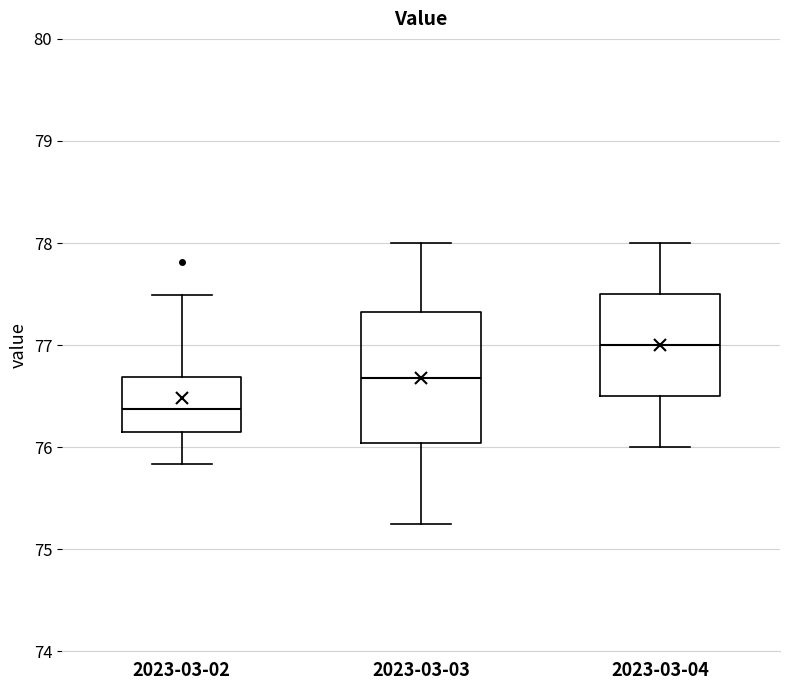

Which box's median line is the highest?

2023-03-04